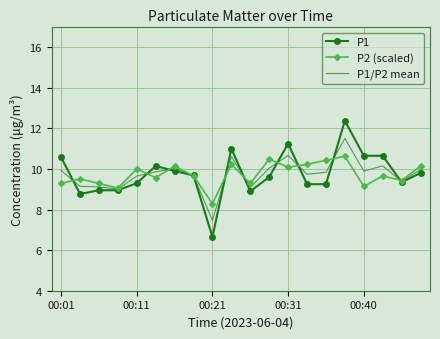

What is the highest value of the P2 (scaled) series?

10.6